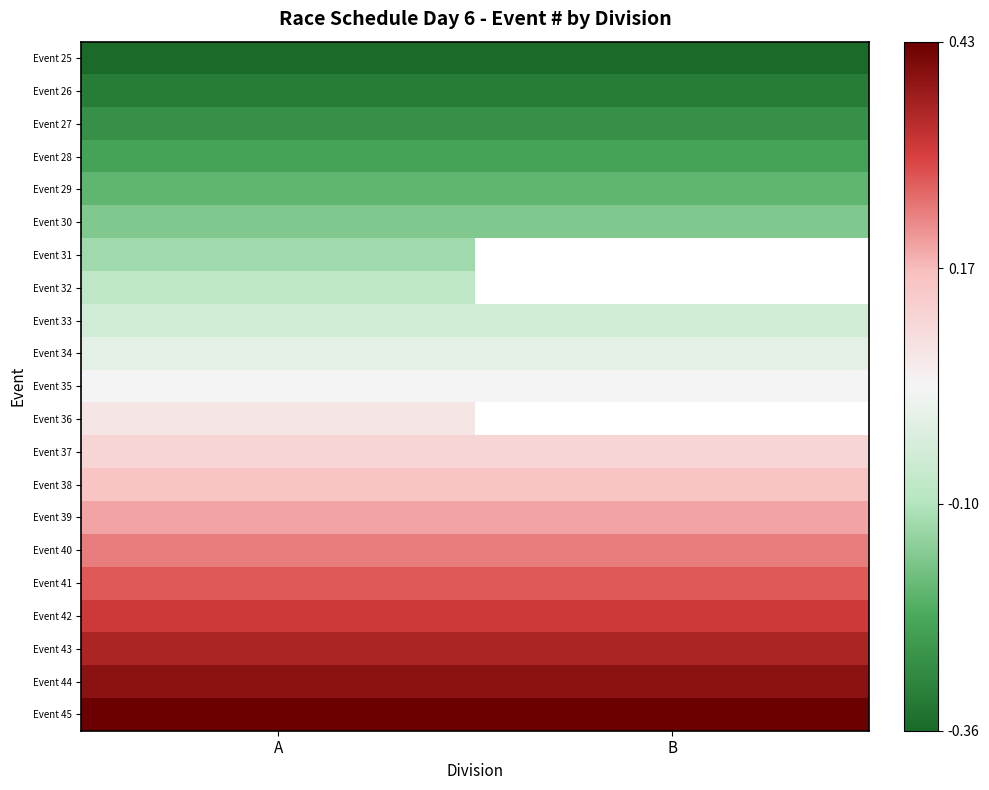

At which category does the chart reach its peak across all series?

A